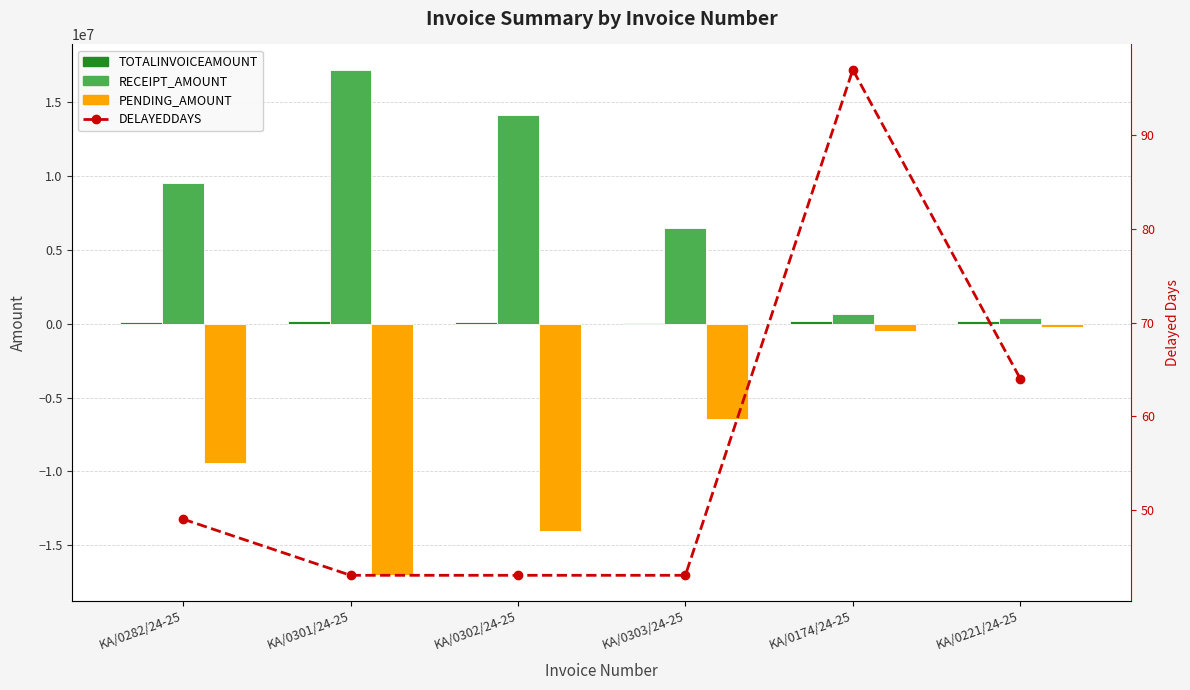

Which series has the largest range (max minus min)?

PENDING_AMOUNT